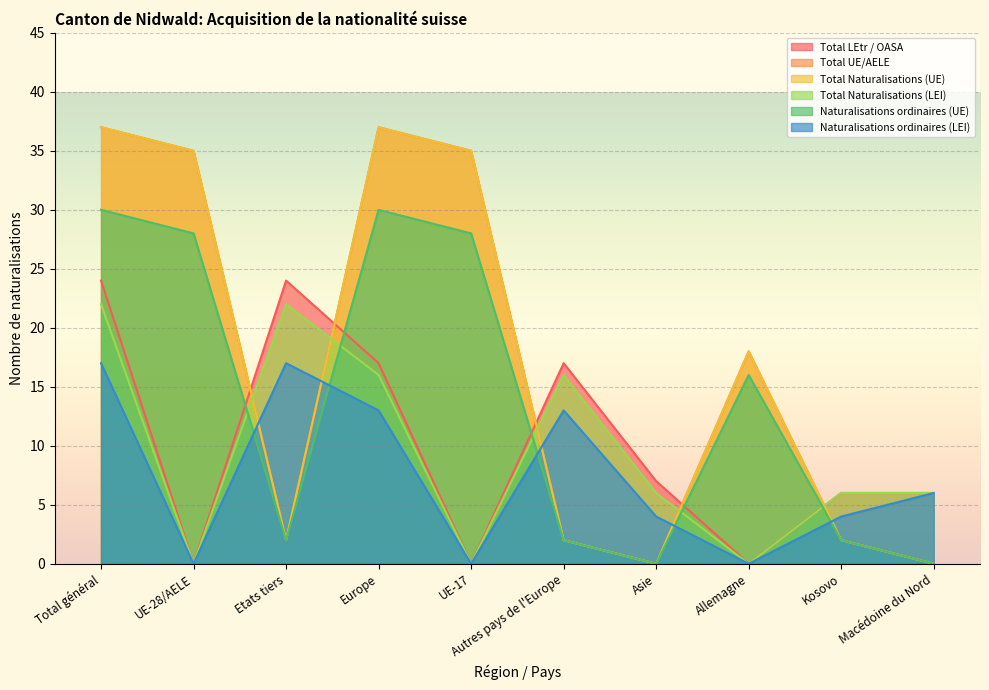

What is the sum of all Naturalisations ordinaires (LEI) values?

74